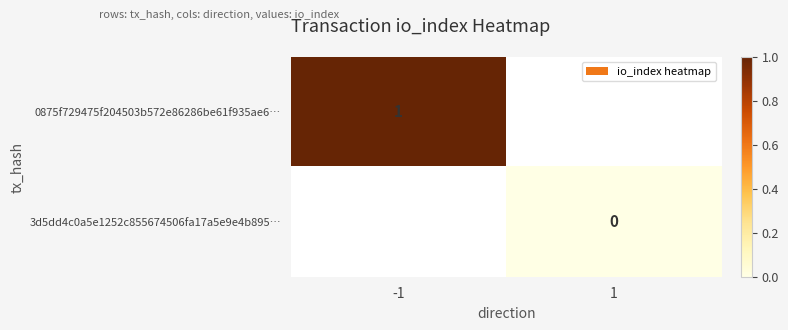

The value of 0875f729475f204503b572e86286be61f935ae6… at -1 is 1. True or false?

True